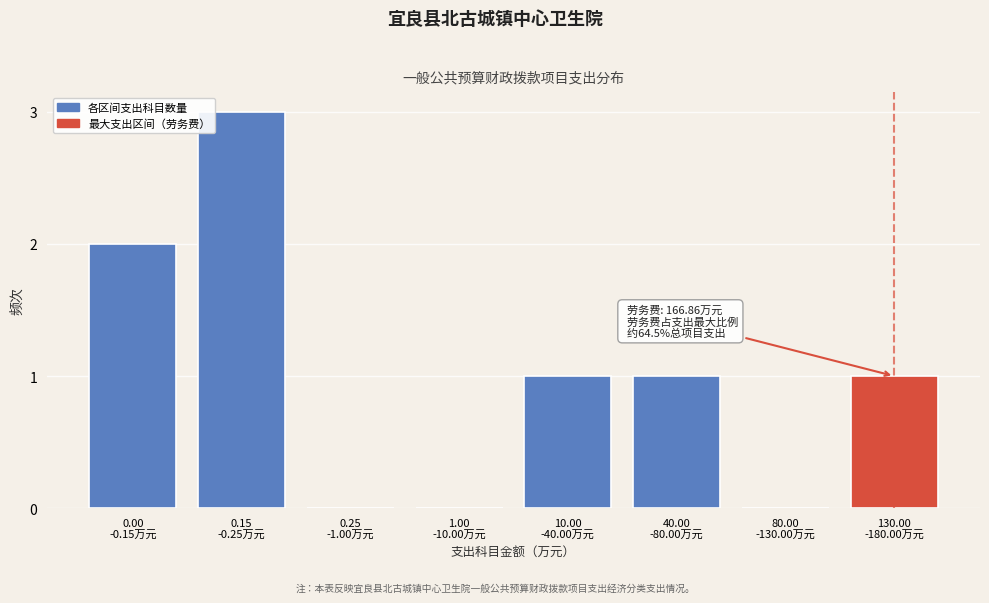

What is the sum of all values?

8